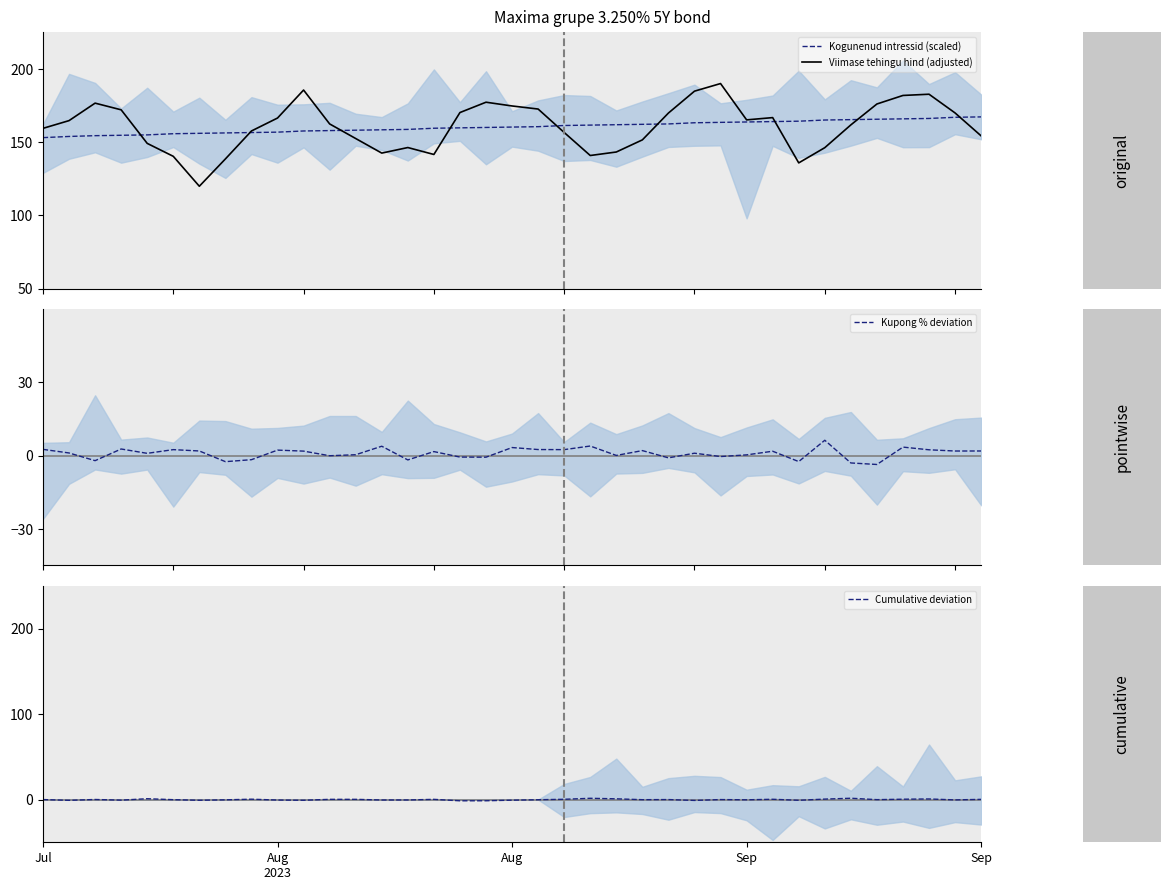

What is the maximum value for Viimase tehingu hind (adjusted)?

190.0